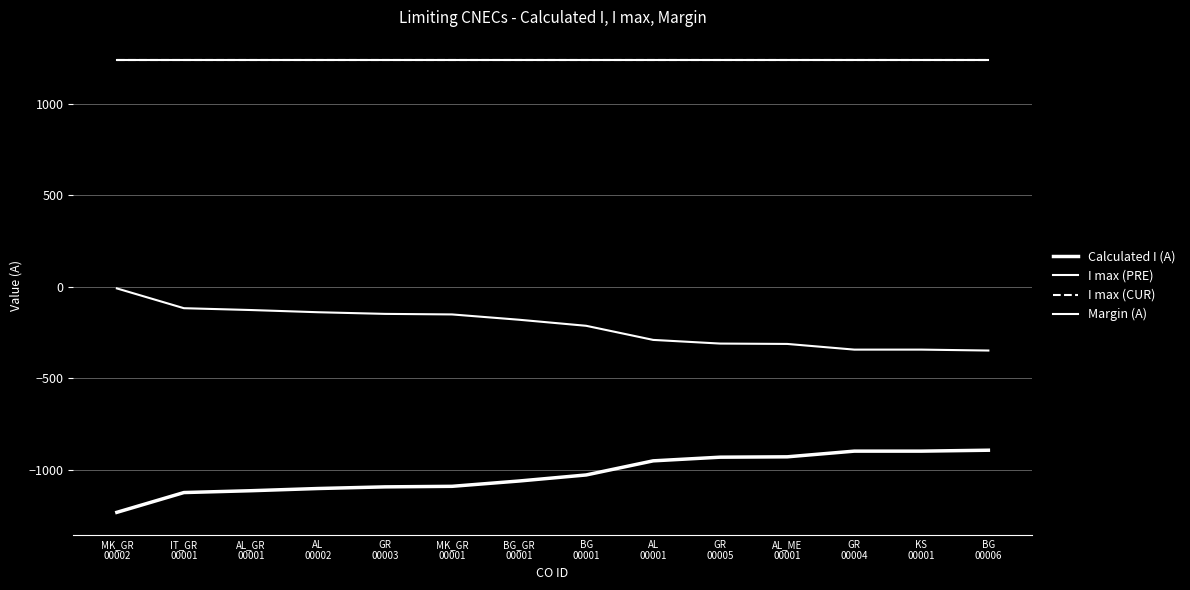

At which category is the sum across all series the highest?

MK_GR
00002